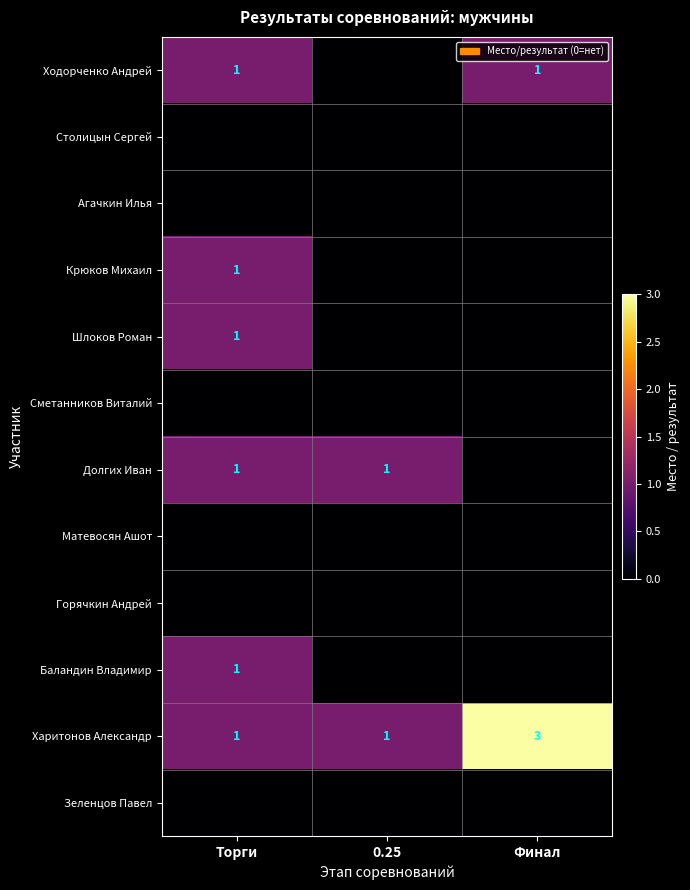

The value of Ходорченко Андрей at Торги is 2. True or false?

False